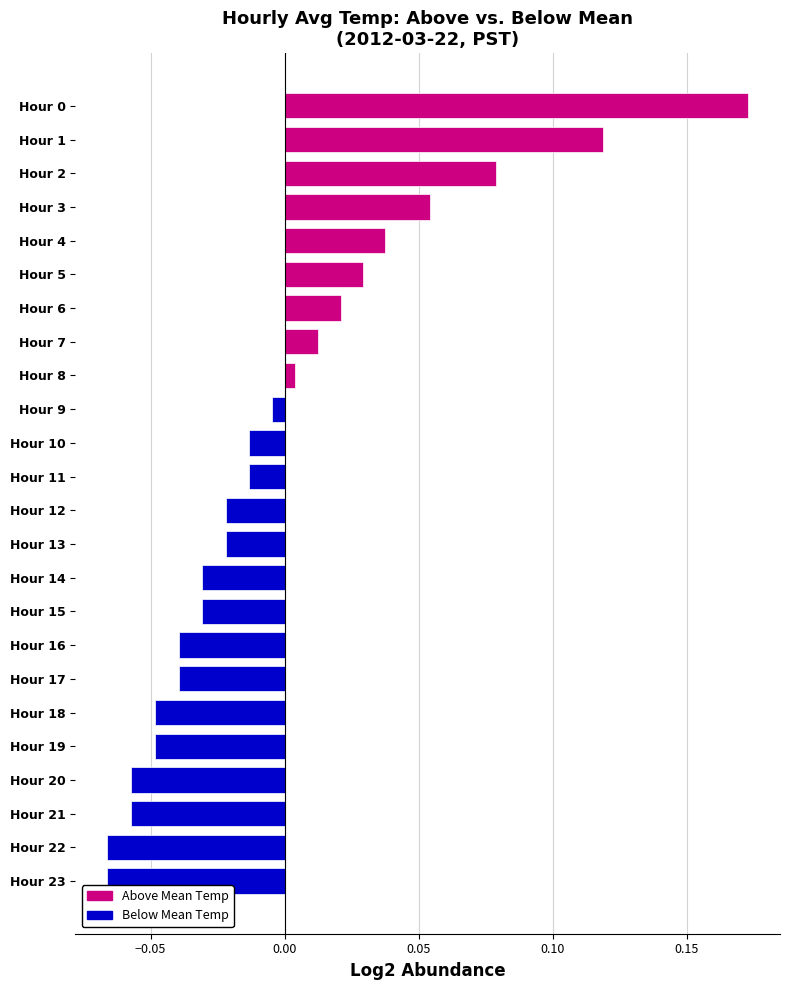

Between Hour 12 and Hour 6, which is larger?

Hour 6